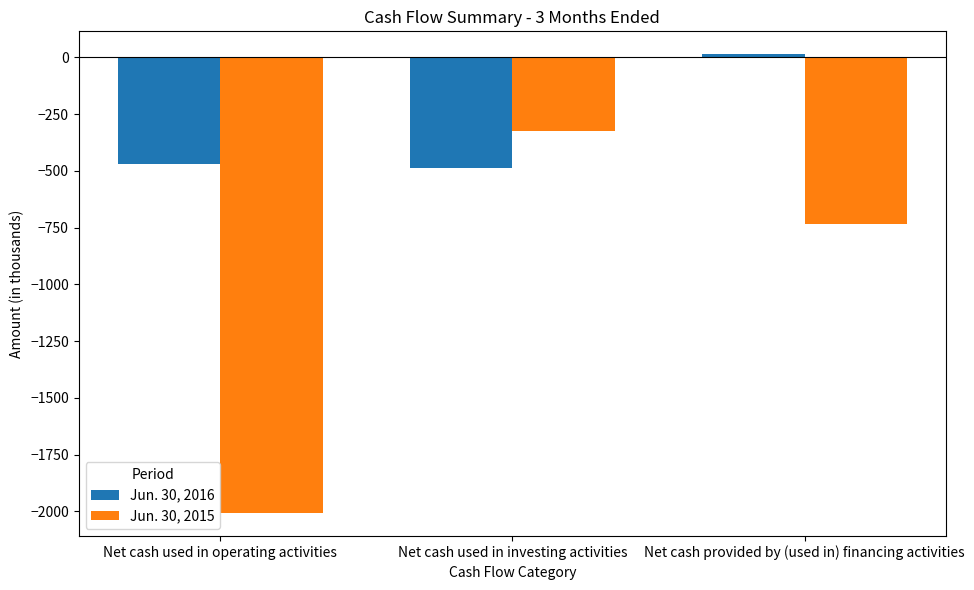

Are the bars grouped side by side (vs. stacked)?

Yes